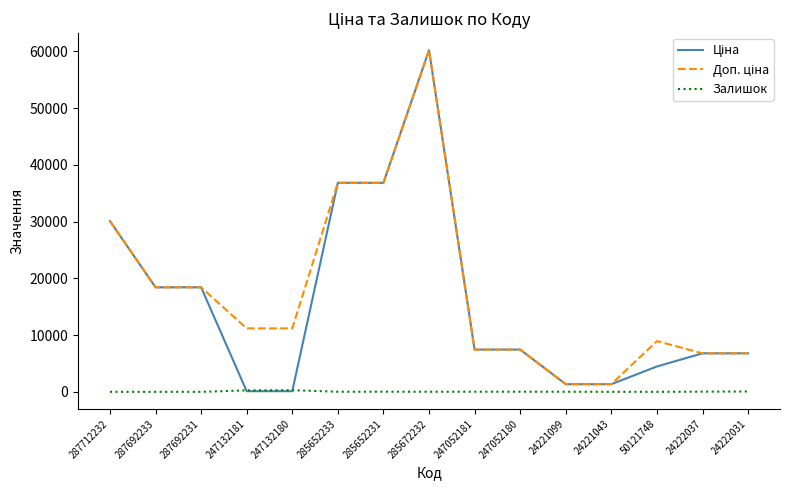

At which category is the sum across all series the highest?

285672232